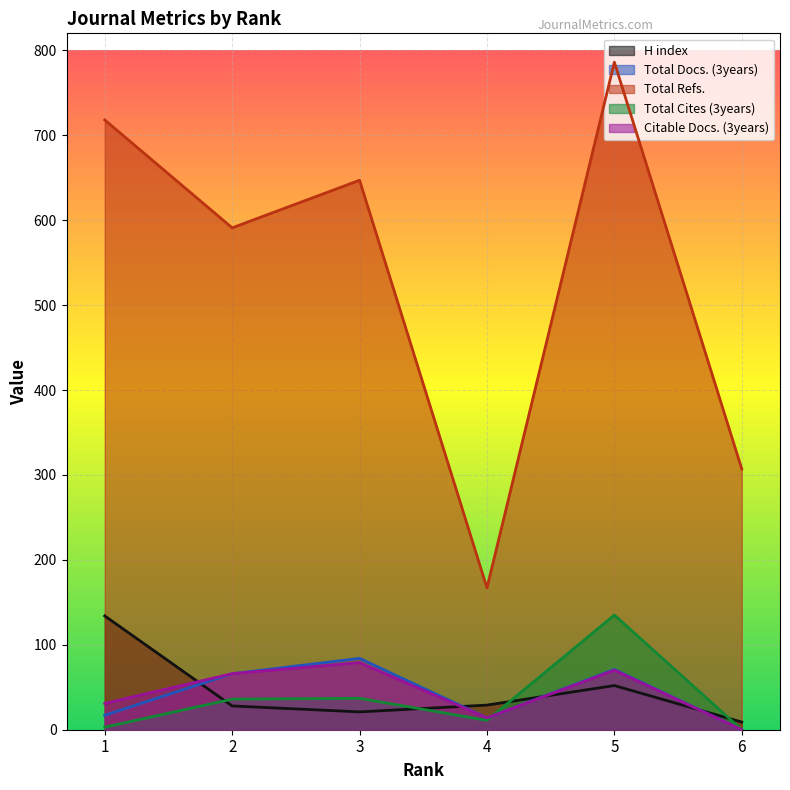

At which category does the chart reach its peak across all series?

5